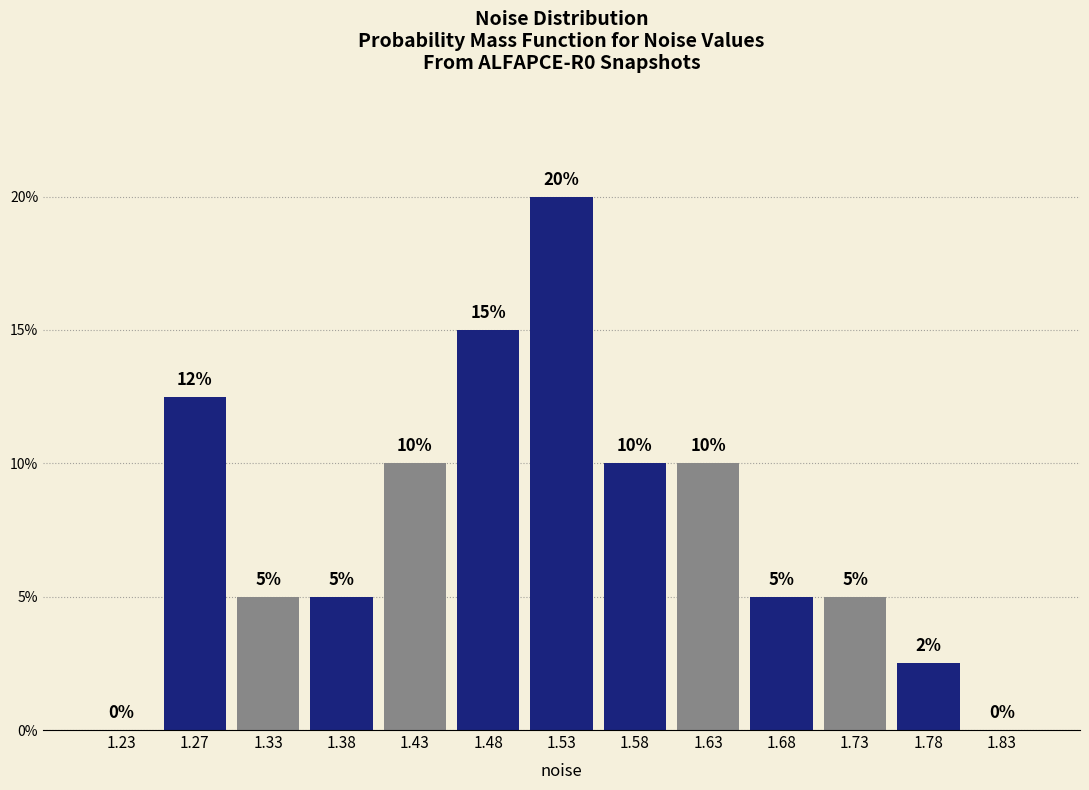

Over which range of the x-axis is the bar tallest?

1.50 to 1.55